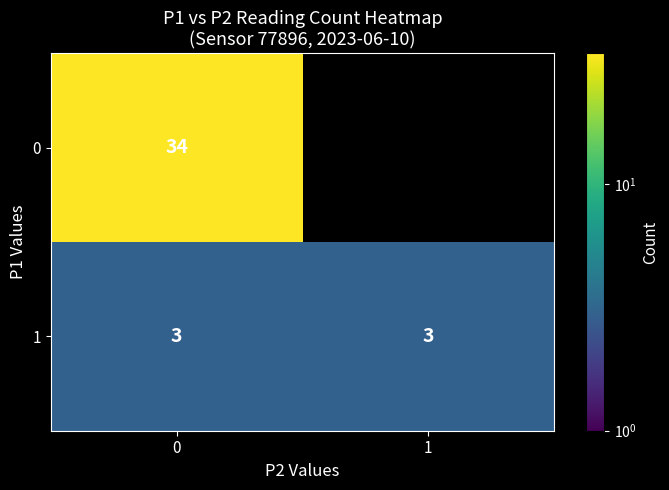

What is the maximum value for 0?

34.0